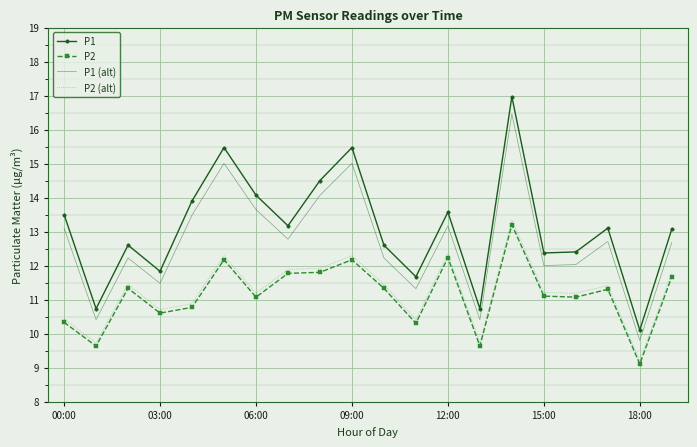

How many values in the P2 (alt) series exceed 11?

13